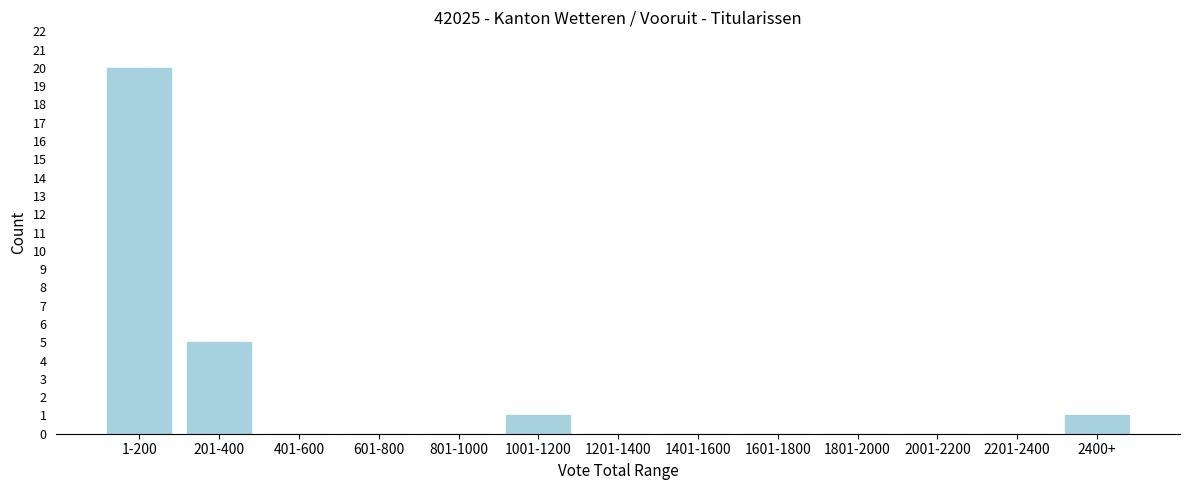

Reading left to right, list all the values displayed in this chart.

1-200=20	201-400=5	401-600=0	601-800=0	801-1000=0	1001-1200=1	1201-1400=0	1401-1600=0	1601-1800=0	1801-2000=0	2001-2200=0	2201-2400=0	2400+=1